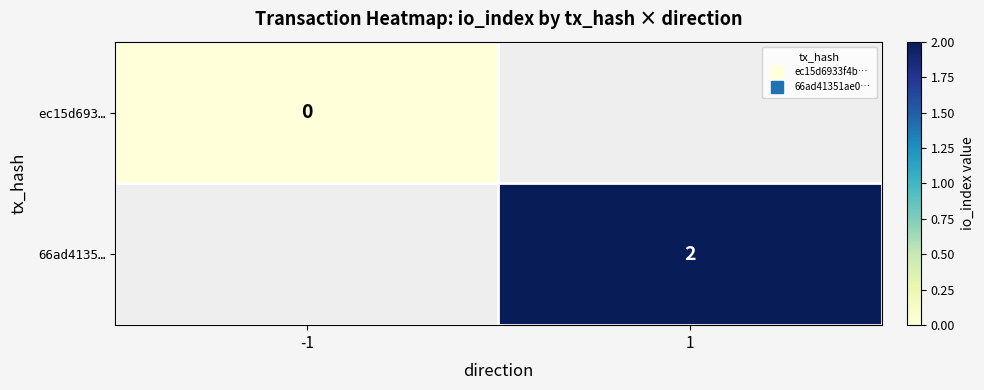

Is the value of ec15d693… at 1 greater than the value of 66ad4135… at -1?

No